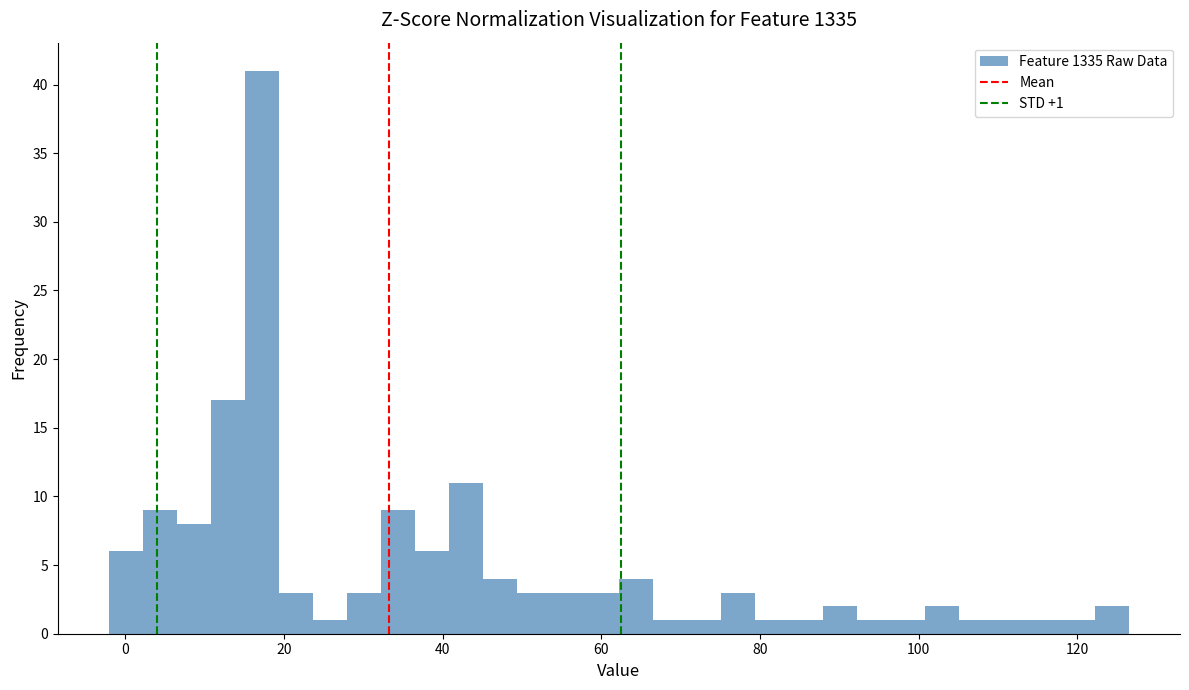

Read against the x-axis, roughly where is the centre of the tallest bar?

18